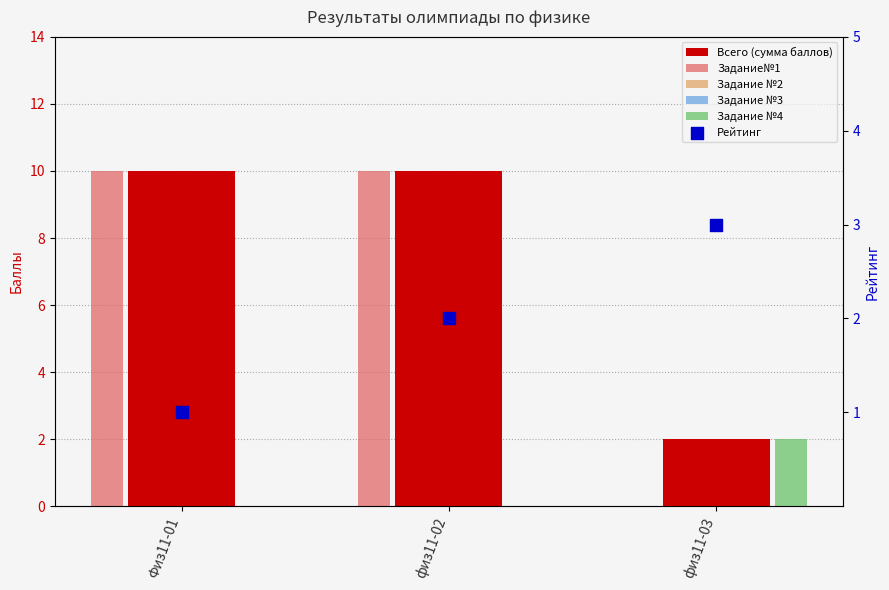

What are all the series names shown in the legend?

Всего (сумма баллов), Задание№1, Задание №2, Задание №3, Задание №4, Рейтинг